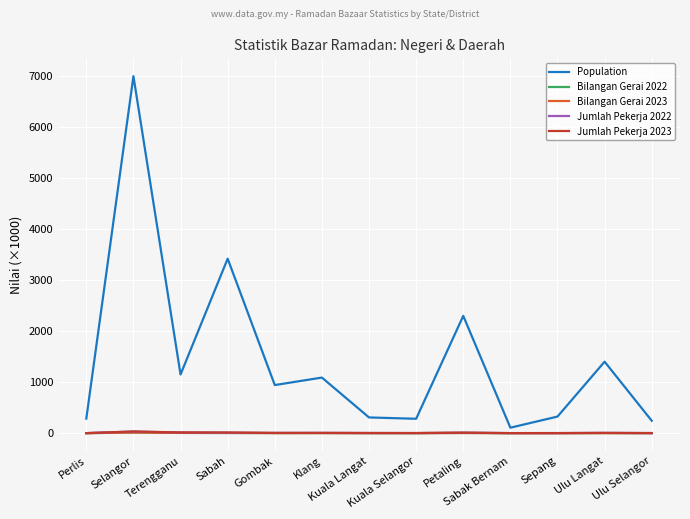

Which series has the widest spread of values?

Population